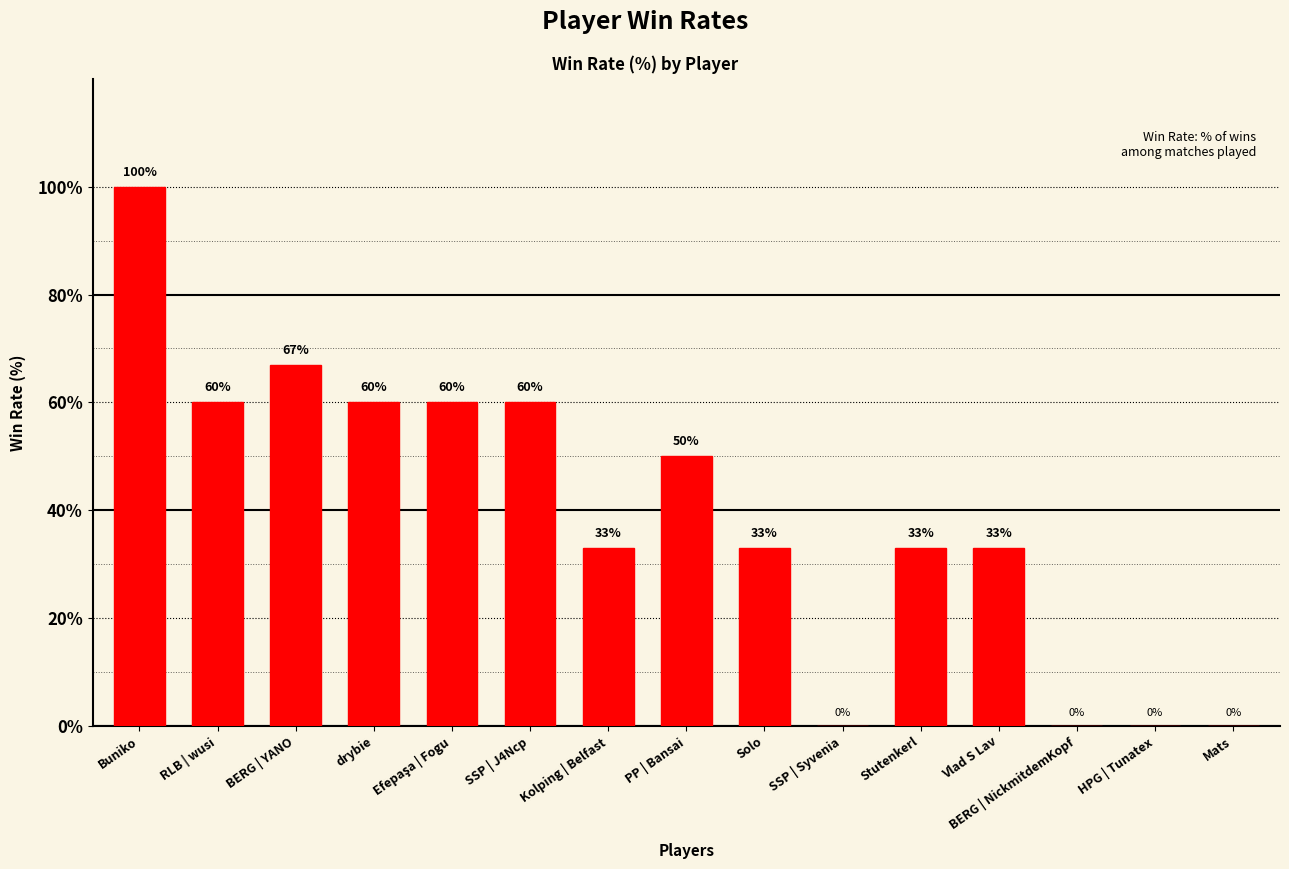

How many series are shown in this chart?

1